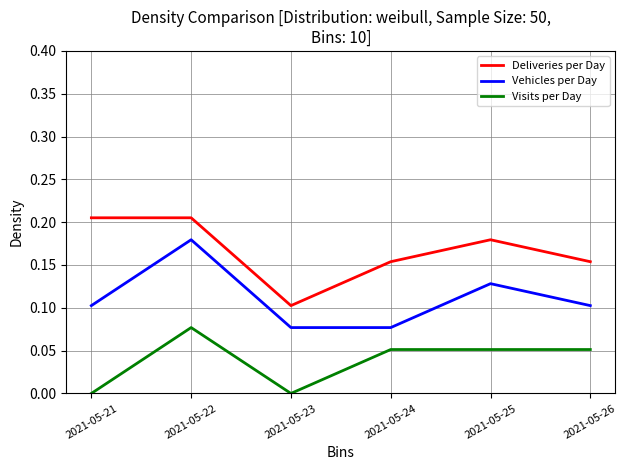

The value of Visits per Day at 2021-05-24 is 0.1. True or false?

True